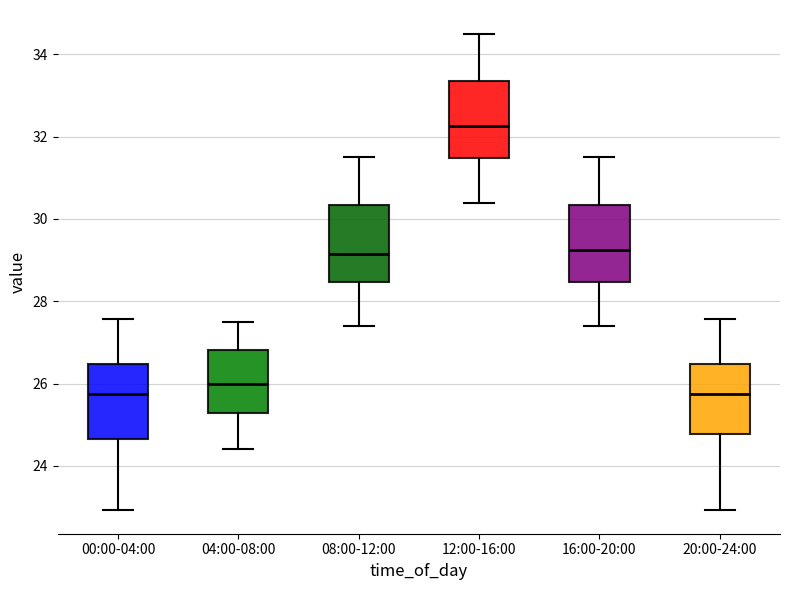

Where does the upper whisker of the box for 04:00-08:00 end on the y-axis? The values are not printed on the chart, so give them approximately, as read against the axis.

27.6